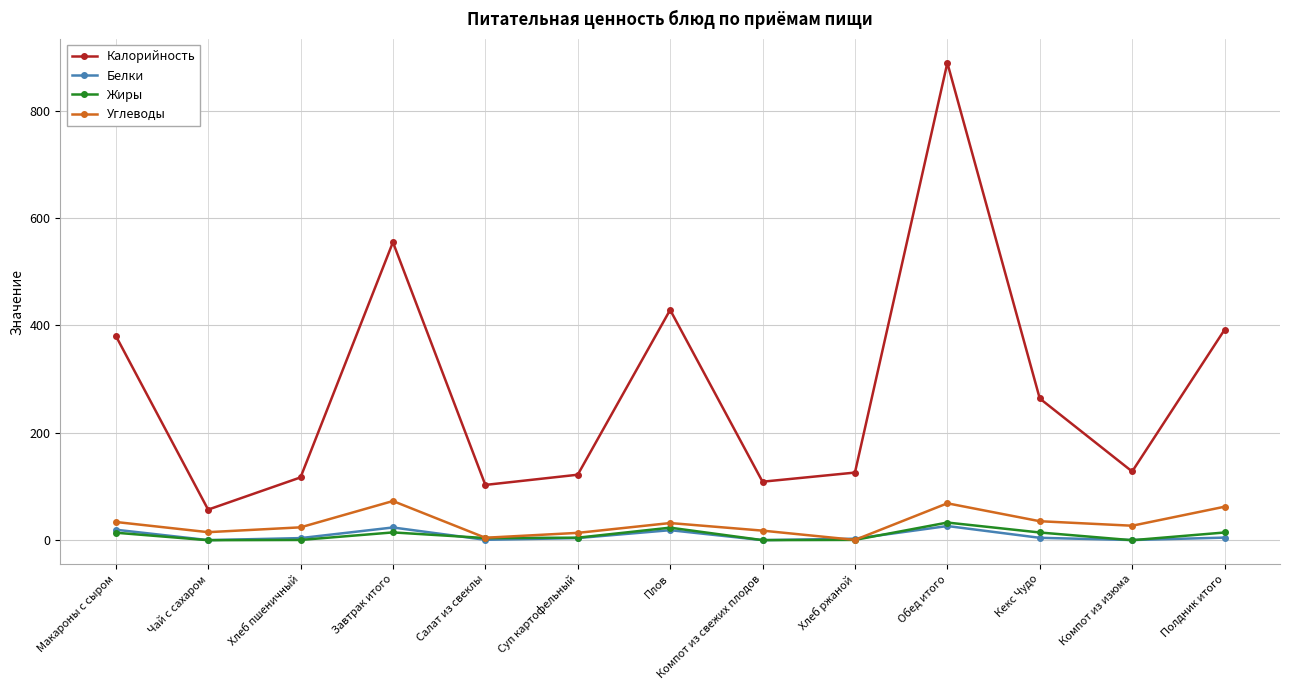

Which label corresponds to the largest value in the chart?

Обед итого